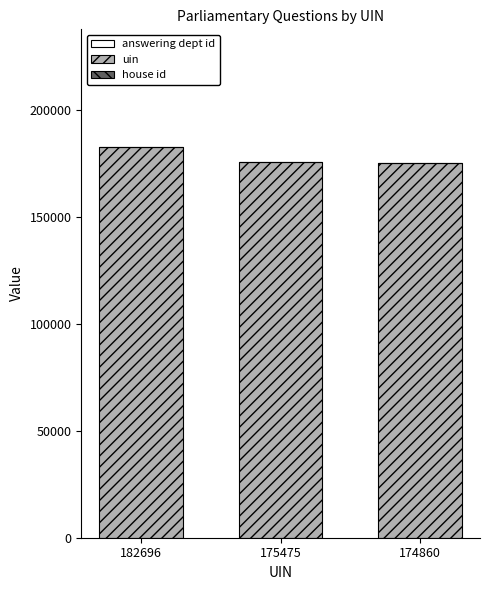

Are the bars horizontal?

No